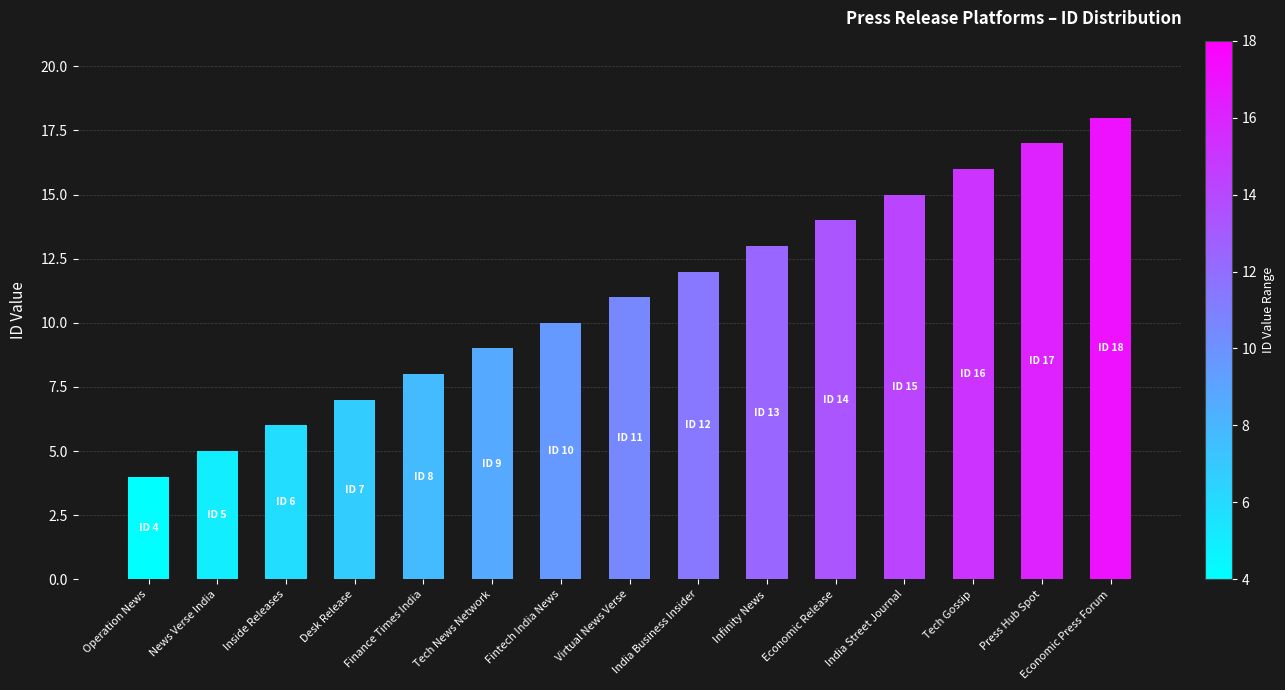

Which has a higher value, Tech Gossip or Desk Release?

Tech Gossip